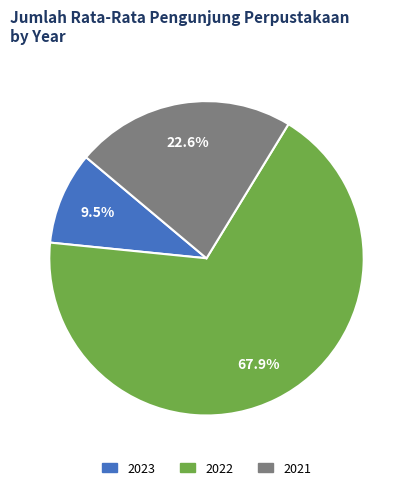

Rank the categories by value from highest to lowest.

2022, 2021, 2023